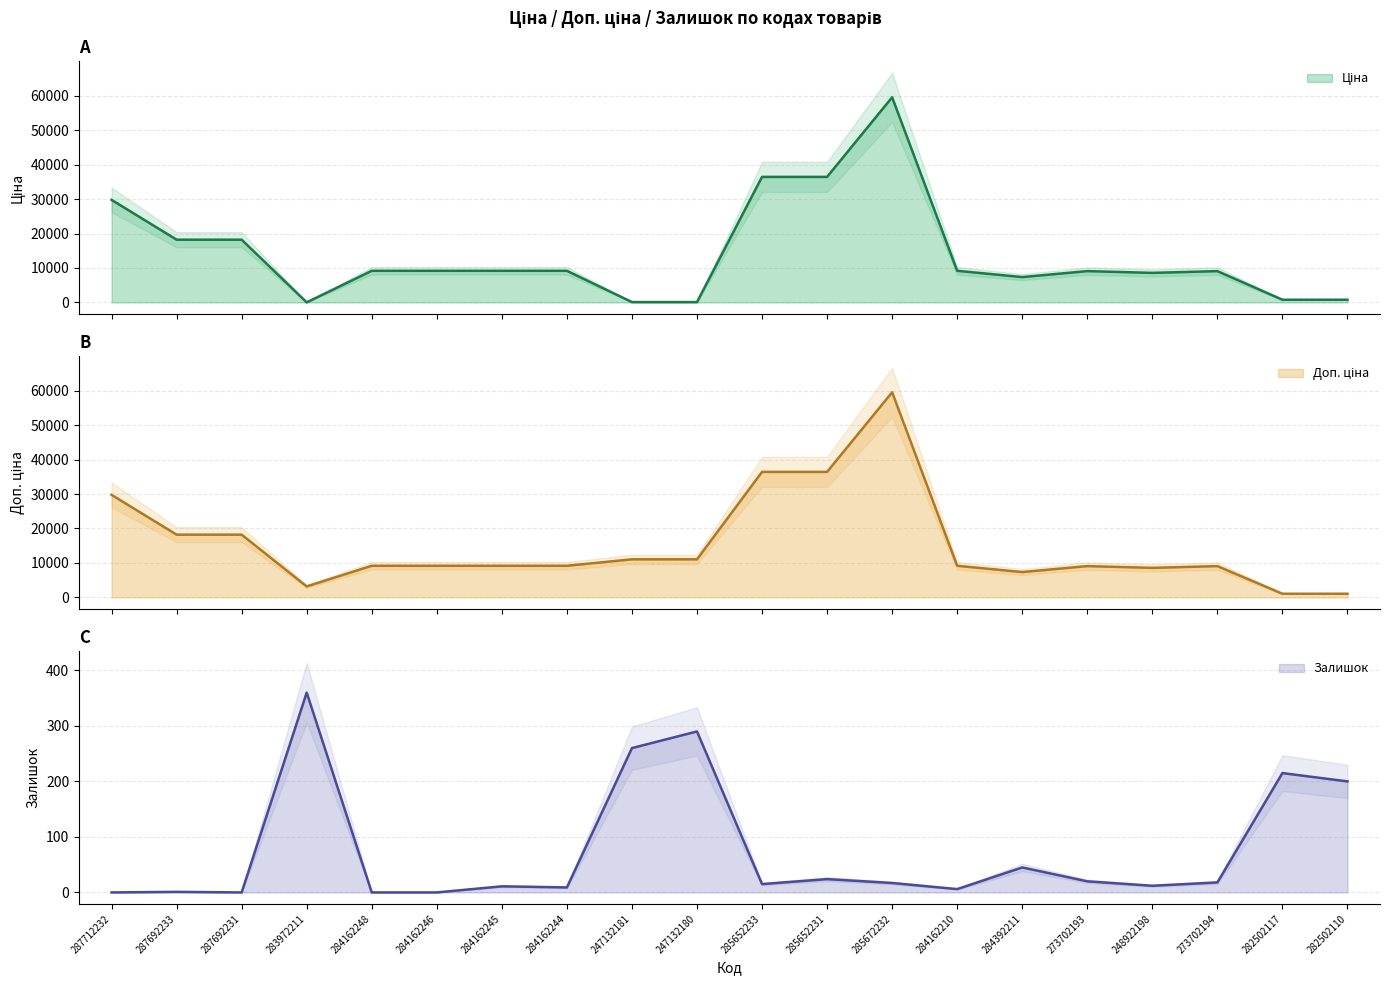

True or false: Ціна has more than 1 points higher than both neighbors.

True